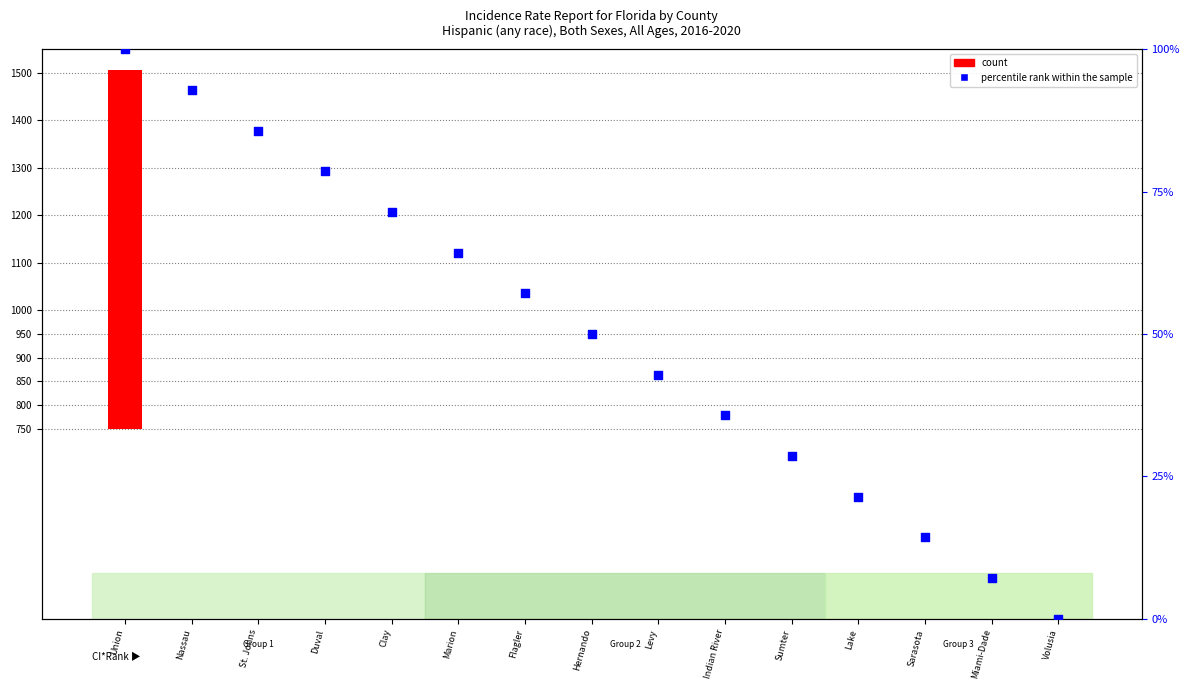

Which series has the largest total across all categories?

count